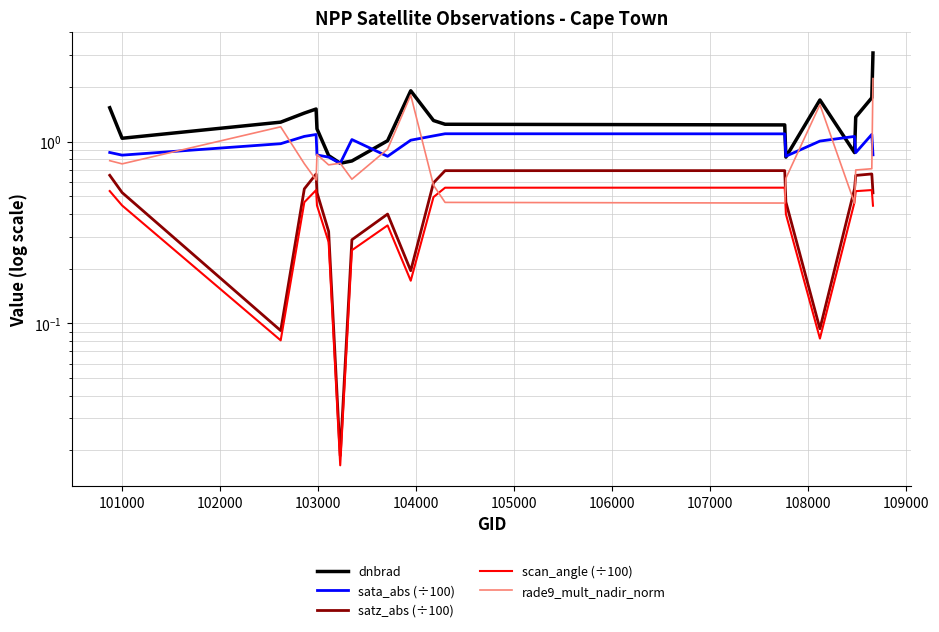

At which label does sata_abs (÷100) first exceed 1?

103000